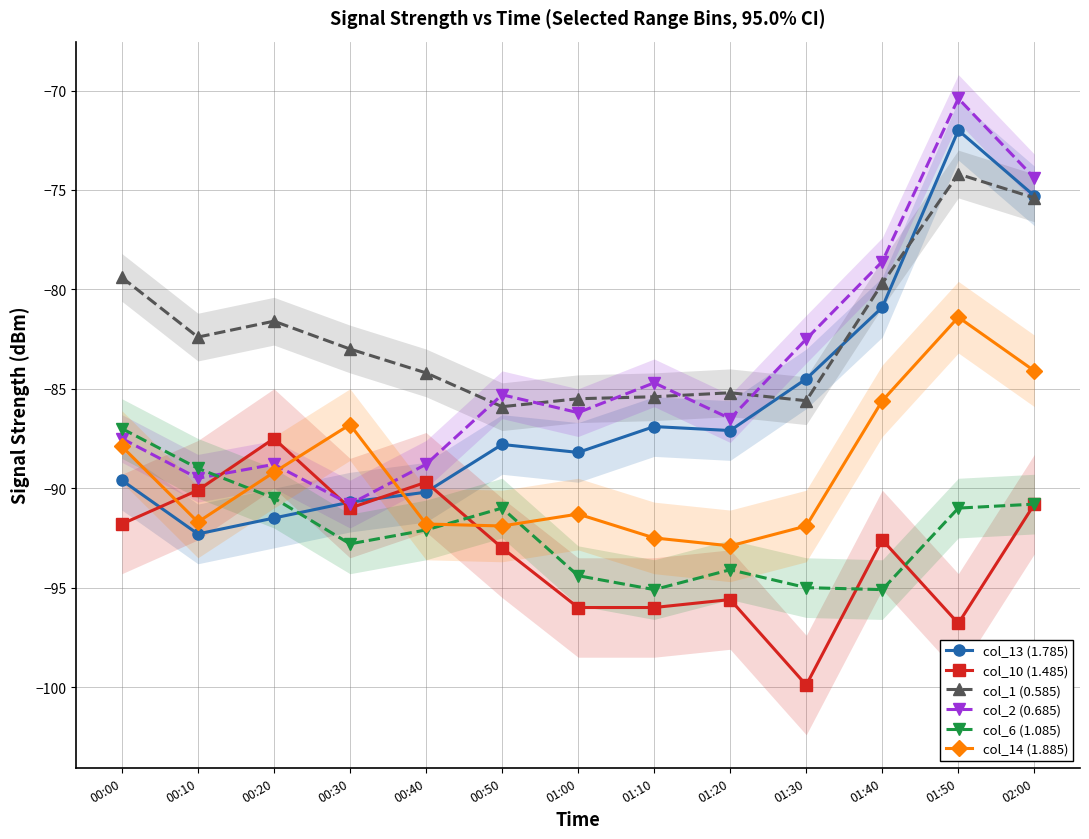

Is the value of col_2 (0.685) at 02:00 greater than the value of col_14 (1.885) at 01:00?

Yes